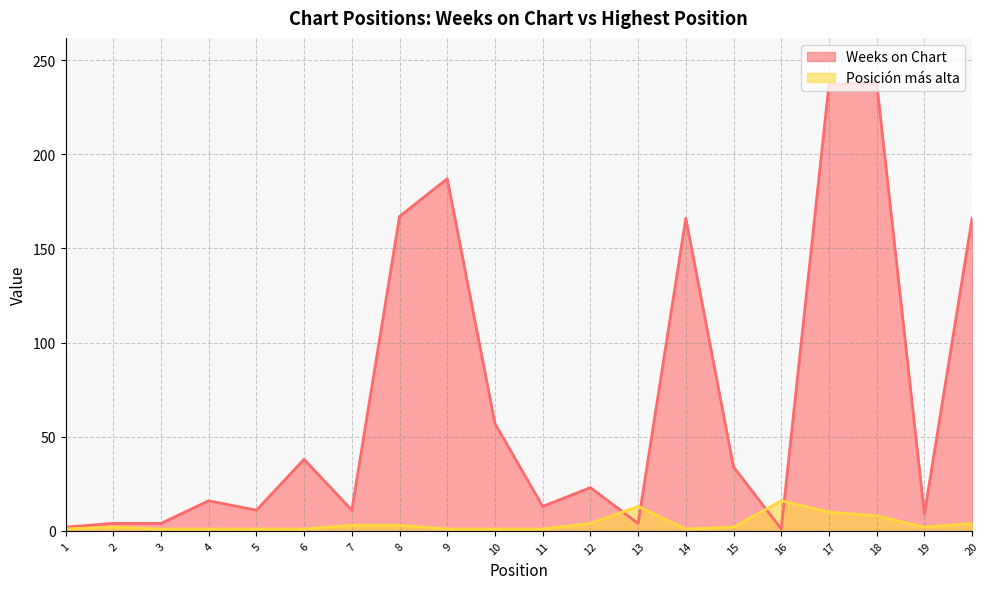

Reading left to right, extract all data points from this chart.

Weeks on Chart: 2	4	4	16	11	38	11	167	187	57	13	23	4	166	34	1	237	238	9	166
Posicion mas alta: 1	2	1	1	1	1	3	3	1	1	1	4	13	1	2	16	10	8	2	4